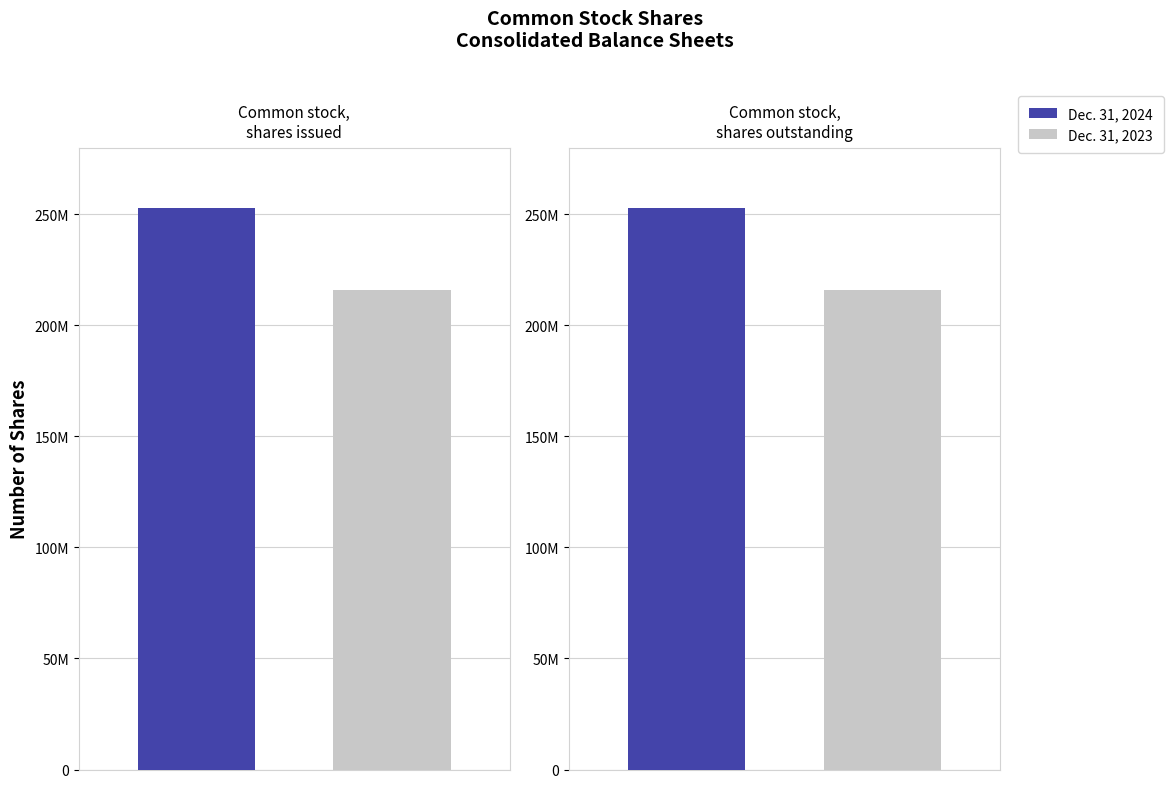

Which category has the lowest value across all series?

Common stock, shares outstanding